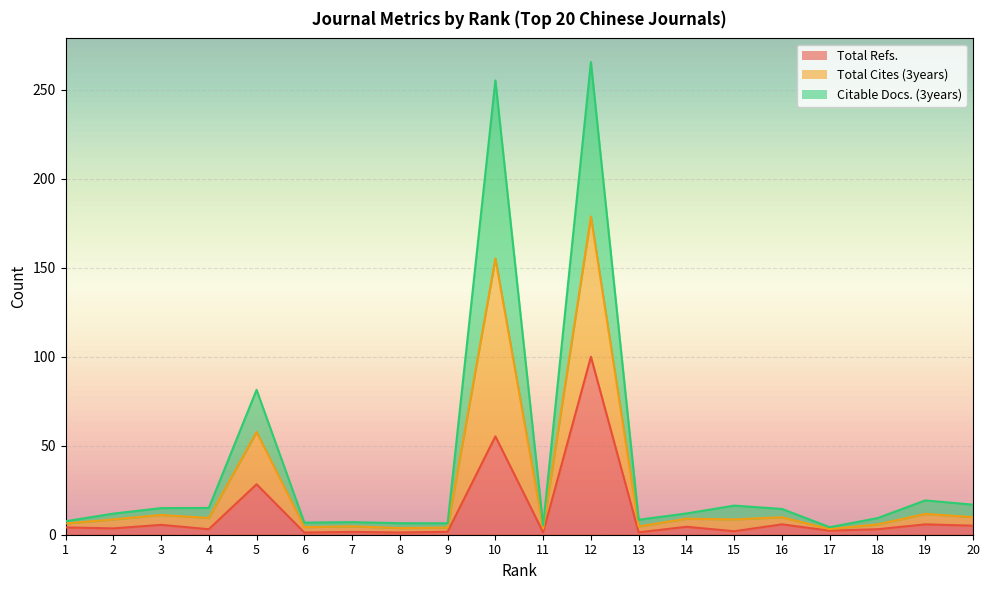

Which label corresponds to the largest value in the chart?

12